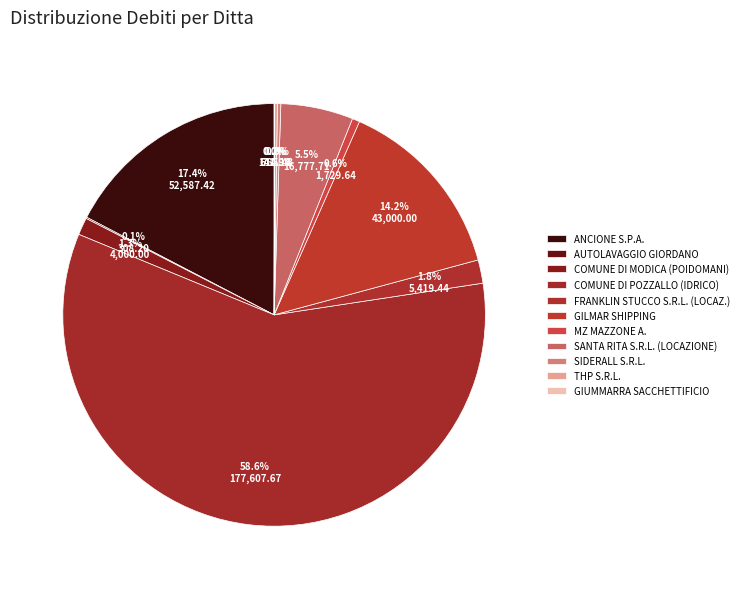

Which slice is the largest?

COMUNE DI POZZALLO (IDRICO)